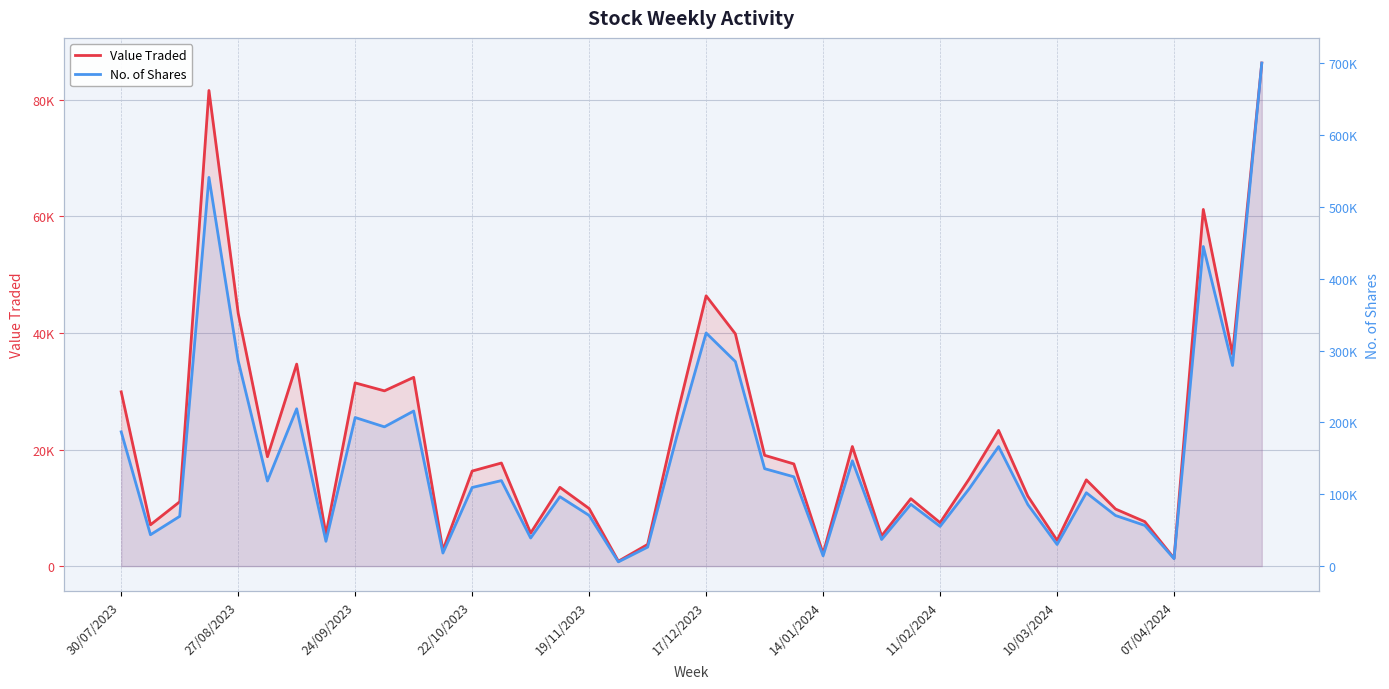

Where does the Value Traded series first go above 16308?

30/07/2023